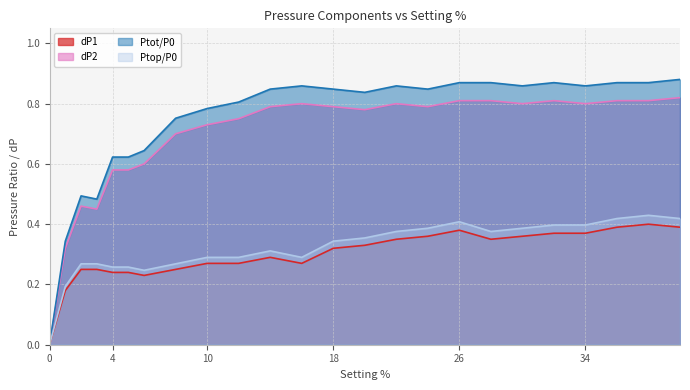

Which series has the largest range (max minus min)?

Ptot/P0